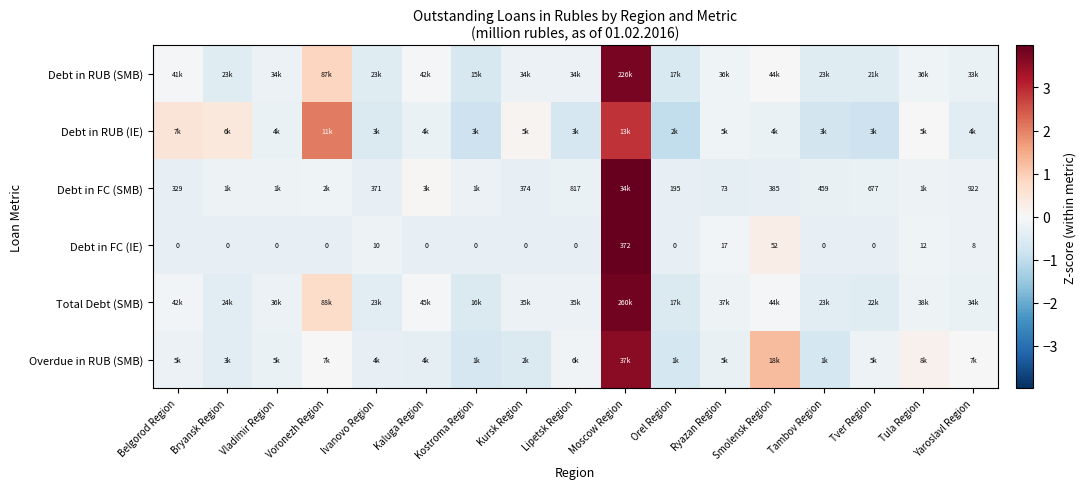

Which category has the highest value in the Debt in FC (IE) series?

Moscow Region